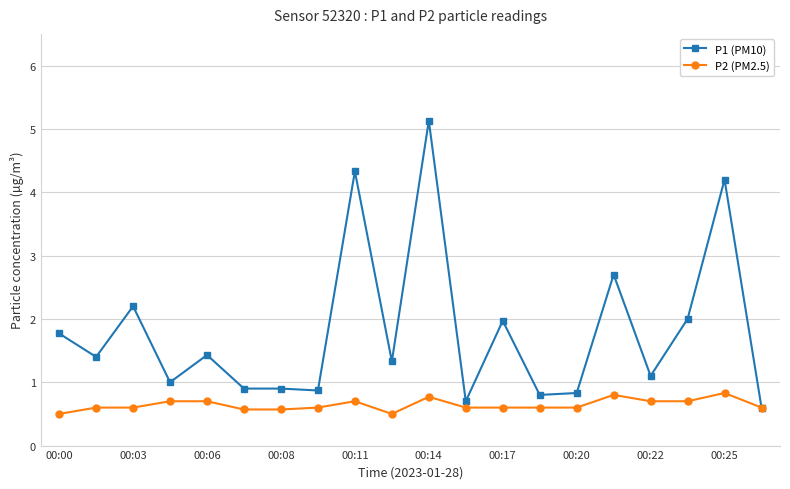

Count the number of categories in the chart.

20